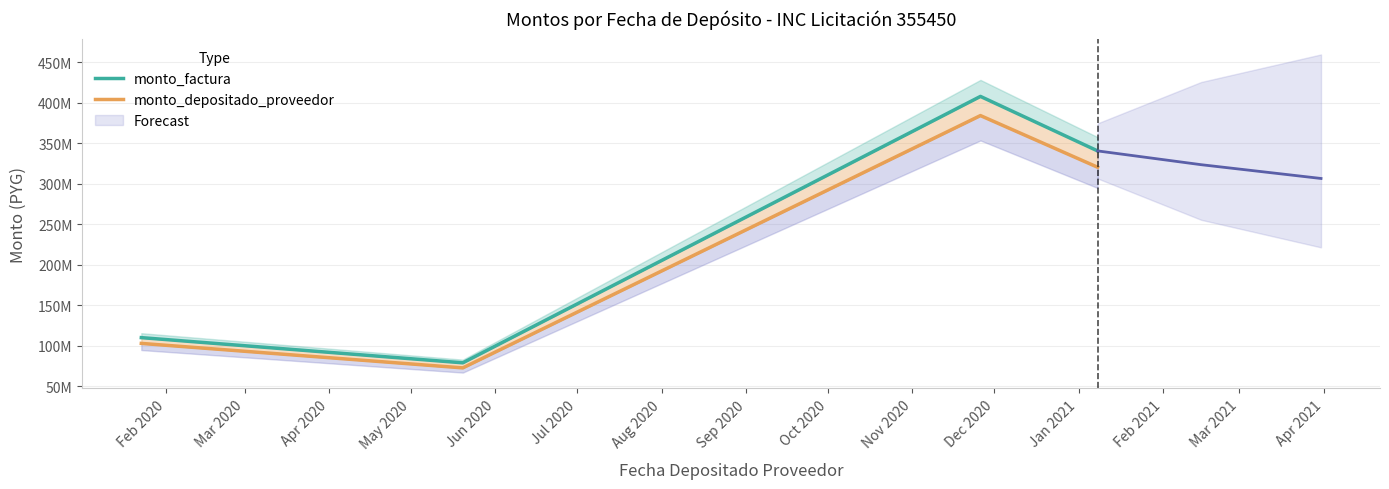

True or false: monto_depositado_proveedor and monto_factura cross at least once.

False